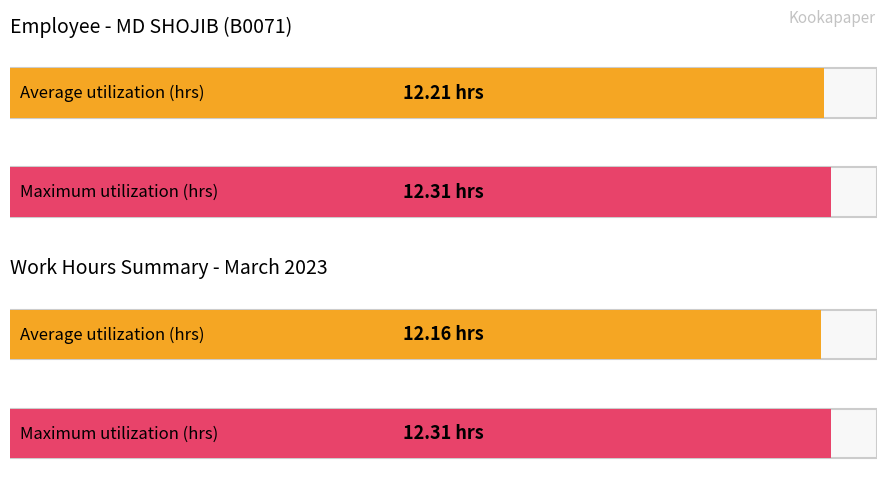

What are all the series names shown in the legend?

Average utilization, Maximum utilization